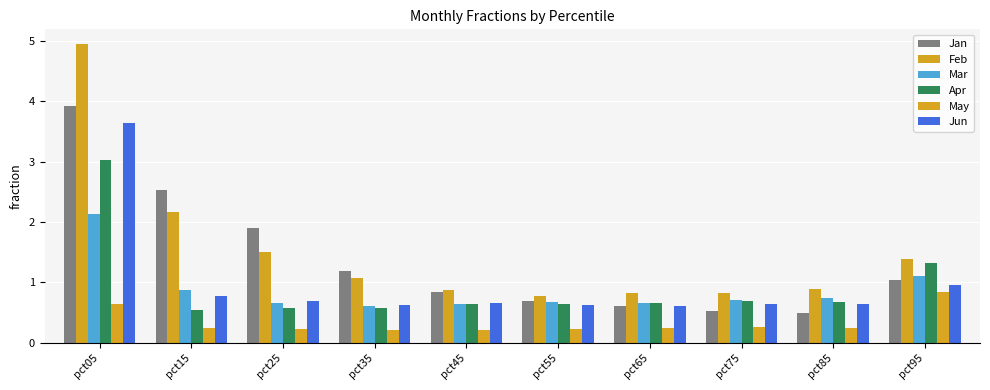

Reading left to right, transcribe all the data shown in this chart.

Jan: pct05=3.9	pct15=2.5	pct25=1.9	pct35=1.2	pct45=0.8	pct55=0.7	pct65=0.6	pct75=0.5	pct85=0.5	pct95=1.0
Feb: pct05=4.9	pct15=2.2	pct25=1.5	pct35=1.1	pct45=0.9	pct55=0.8	pct65=0.8	pct75=0.8	pct85=0.9	pct95=1.4
Mar: pct05=2.1	pct15=0.9	pct25=0.7	pct35=0.6	pct45=0.6	pct55=0.7	pct65=0.7	pct75=0.7	pct85=0.7	pct95=1.1
Apr: pct05=3.0	pct15=0.5	pct25=0.6	pct35=0.6	pct45=0.6	pct55=0.6	pct65=0.7	pct75=0.7	pct85=0.7	pct95=1.3
May: pct05=0.6	pct15=0.2	pct25=0.2	pct35=0.2	pct45=0.2	pct55=0.2	pct65=0.2	pct75=0.3	pct85=0.2	pct95=0.8
Jun: pct05=3.6	pct15=0.8	pct25=0.7	pct35=0.6	pct45=0.7	pct55=0.6	pct65=0.6	pct75=0.6	pct85=0.6	pct95=1.0